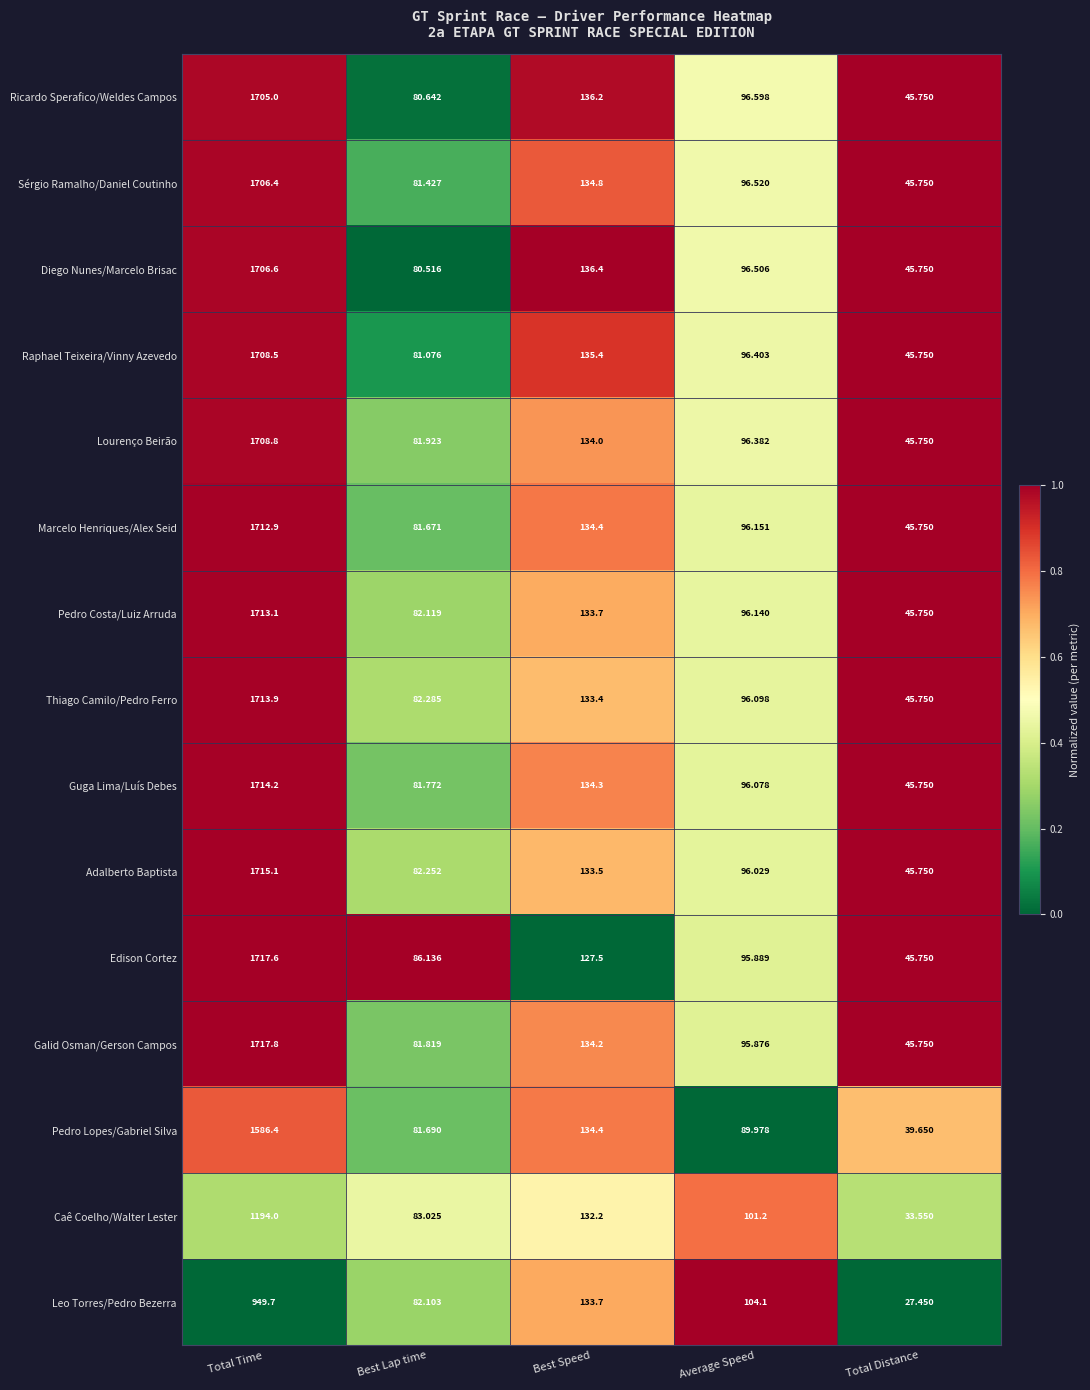

Which series has the widest spread of values?

Galid Osman/Gerson Campos